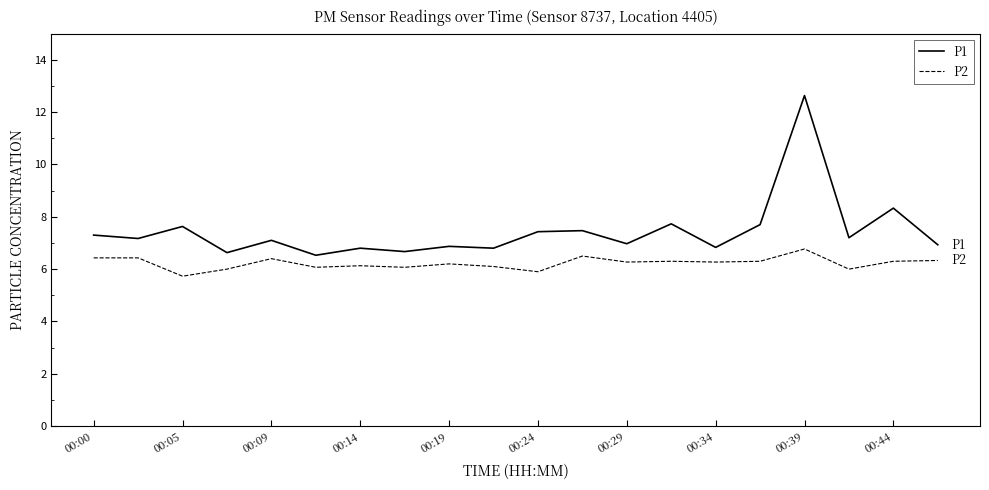

Rank the series by their maximum value, from highest to lowest.

P1, P2